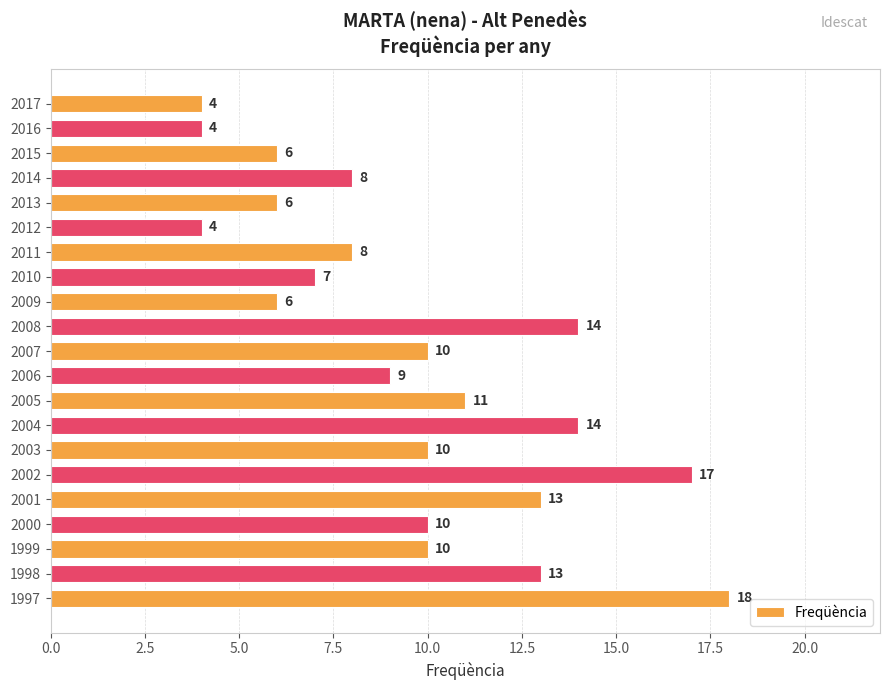

How many series are shown in this chart?

1